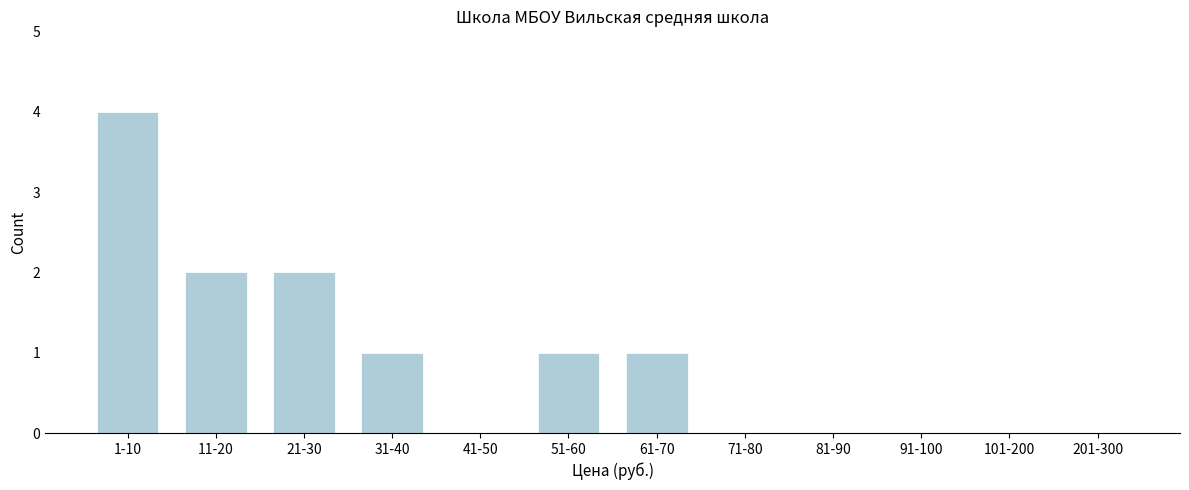

Reading right to left, extract all data points from this chart.

201-300=0	101-200=0	91-100=0	81-90=0	71-80=0	61-70=1	51-60=1	41-50=0	31-40=1	21-30=2	11-20=2	1-10=4